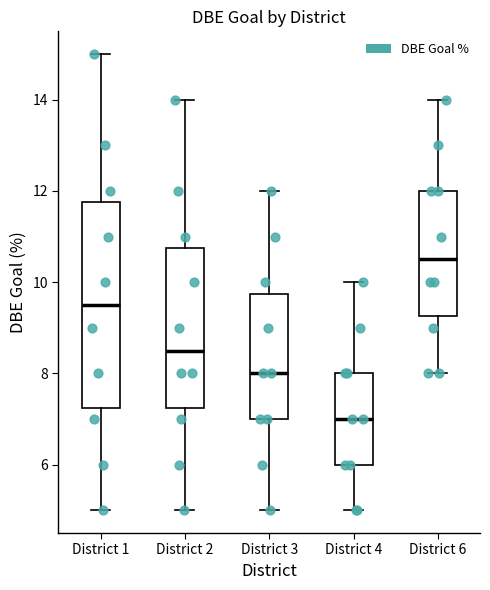

Reading left to right, transcribe this box plot: for each box, give where its median line is, the range the box spans, and where its two whiskers end, as read against the y-axis. The values are not printed on the chart, so give them approximately, as read against the axis.

District 1: median 9.6, box 7.2 to 11.8, whiskers 5.0 to 15.0
District 2: median 8.6, box 7.2 to 10.8, whiskers 5.0 to 14.0
District 3: median 8.0, box 7.0 to 9.8, whiskers 5.0 to 12.0
District 4: median 7.0, box 6.0 to 8.0, whiskers 5.0 to 10.0
District 6: median 10.6, box 9.2 to 12.0, whiskers 8.0 to 14.0